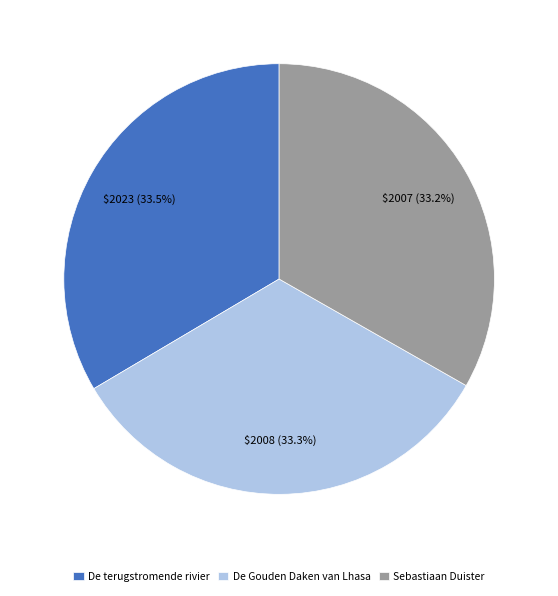

To the nearest percent, what percentage of the pie is Sebastiaan Duister?

33%